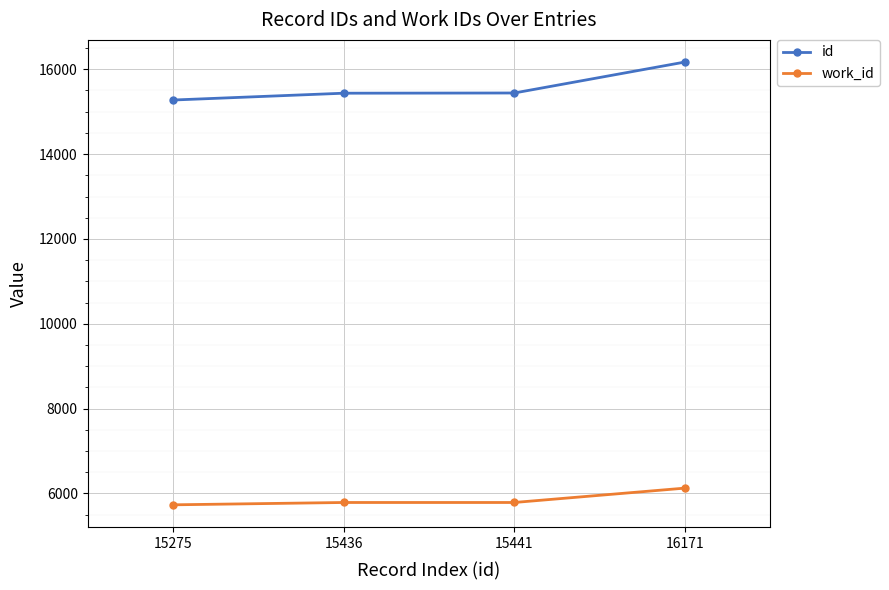

What is the value of the work_id point at the 1st from the left?

5732